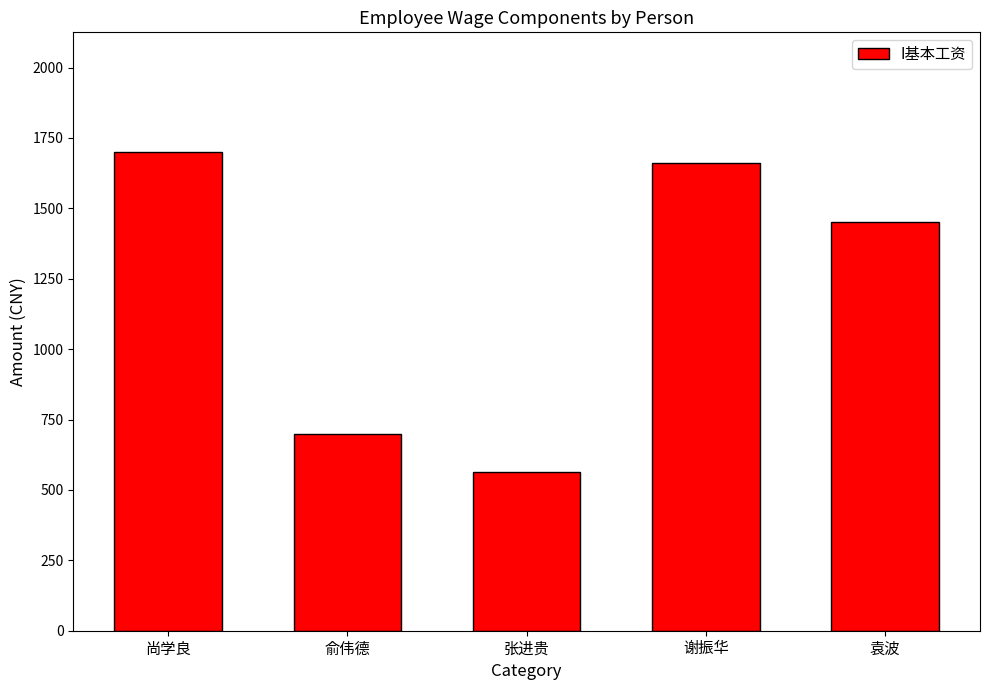

What position from the left is 张进贵?

3